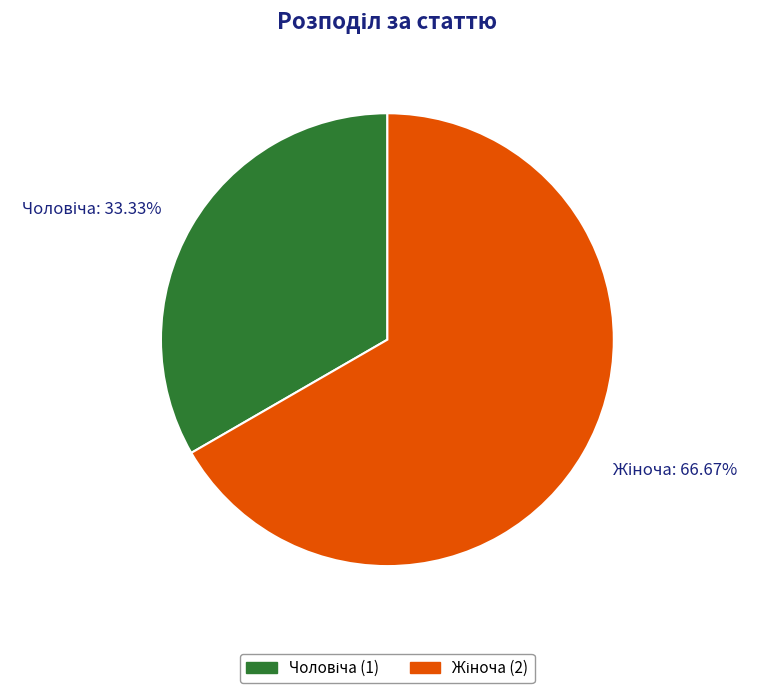

How many slices are in this pie chart?

2